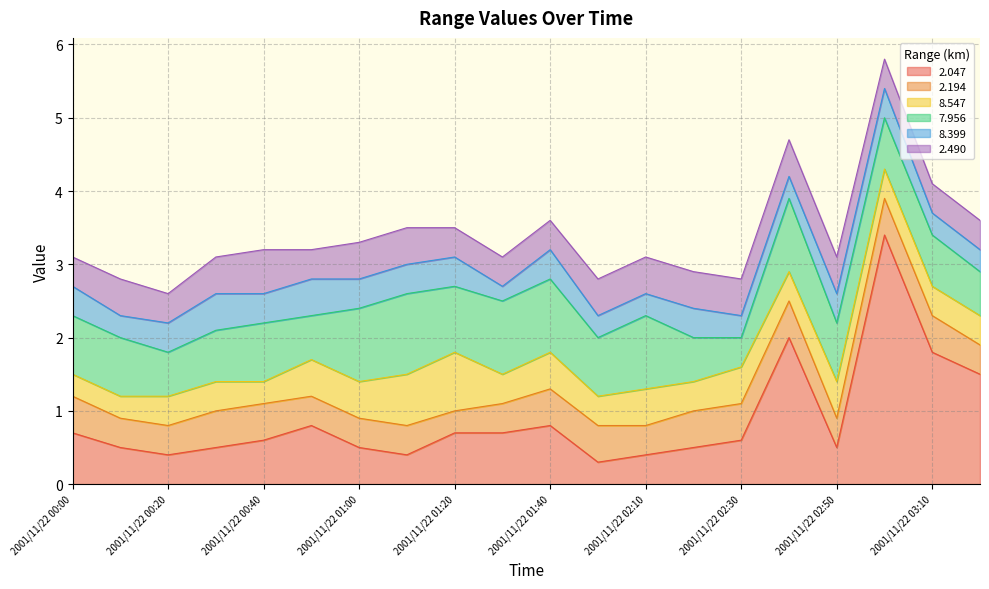

How many times do 2.047 and 2.194 cross each other?

1